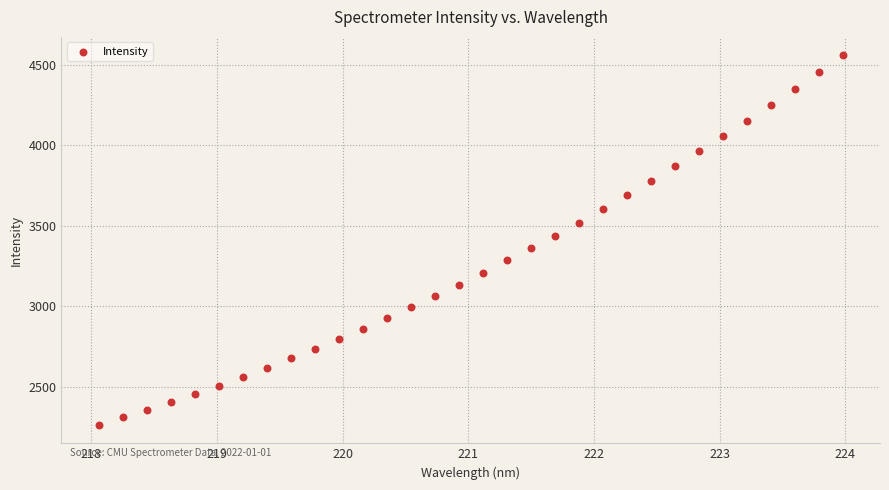

What is the range of X values (max minus min)?

5.9